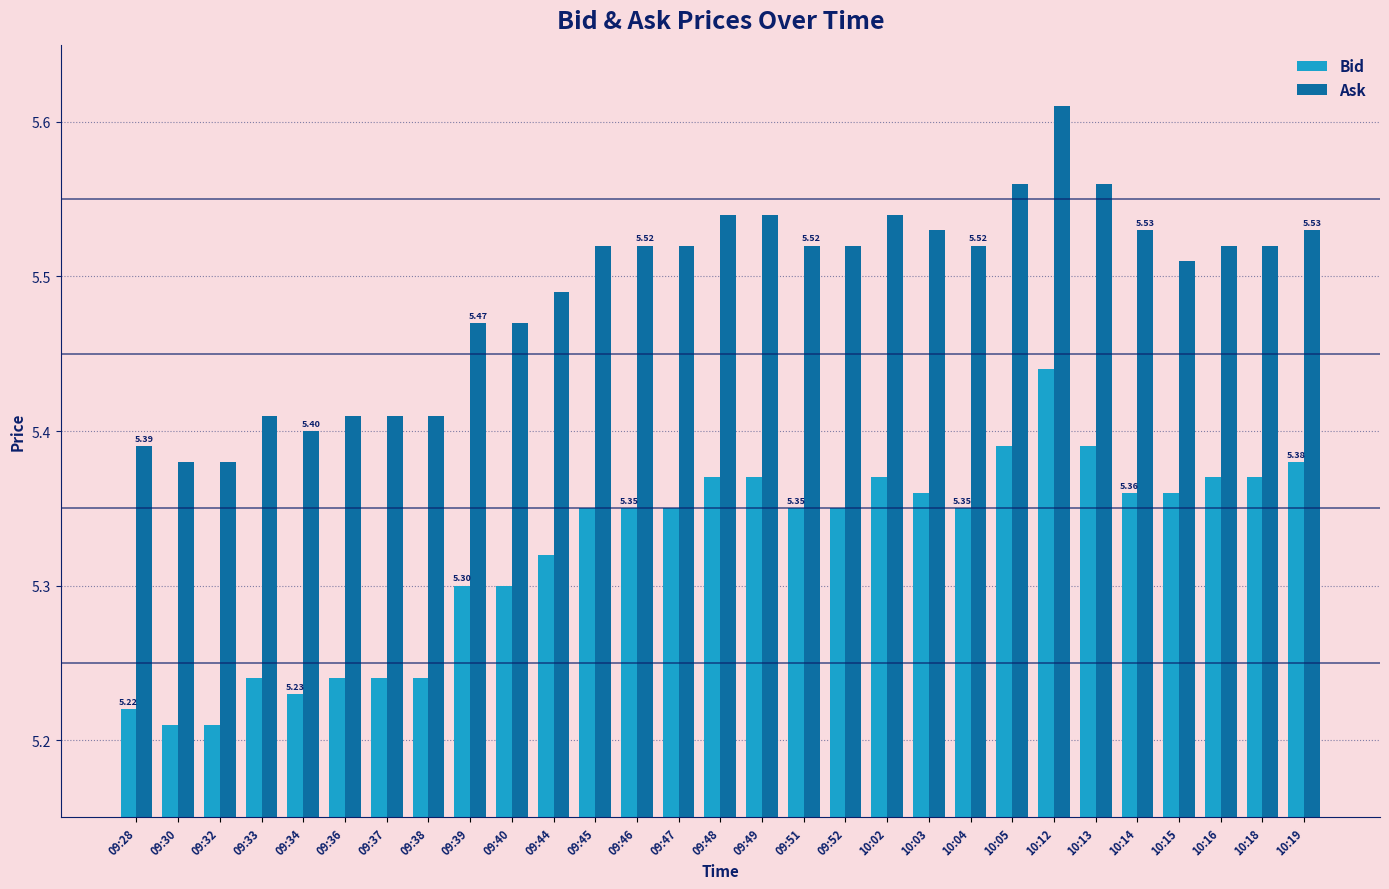

Are the bars horizontal?

No